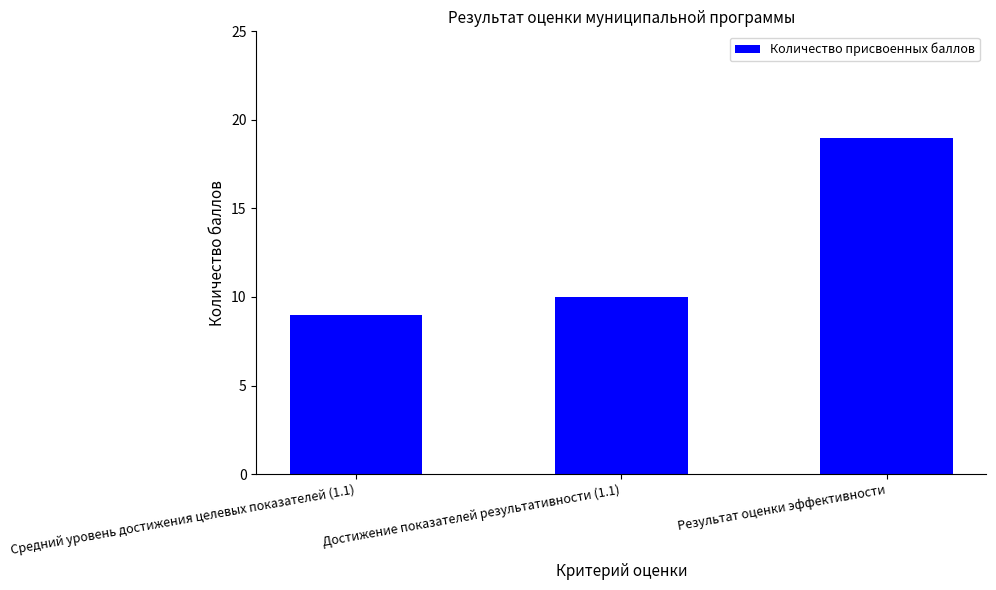

At which category does the chart reach its peak across all series?

Результат оценки эффективности